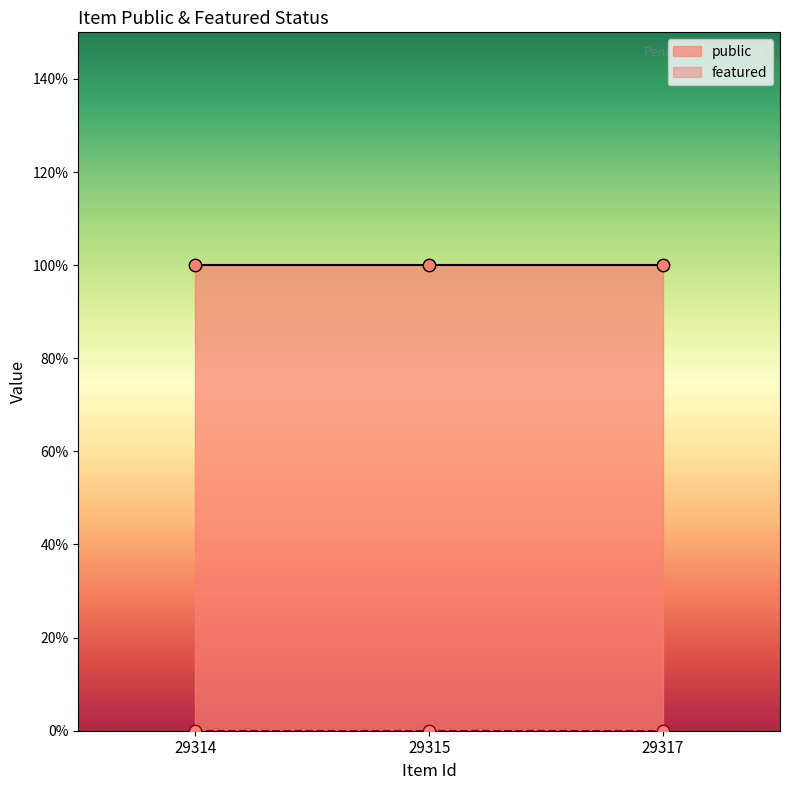

Which series has the largest Y range (max minus min)?

public